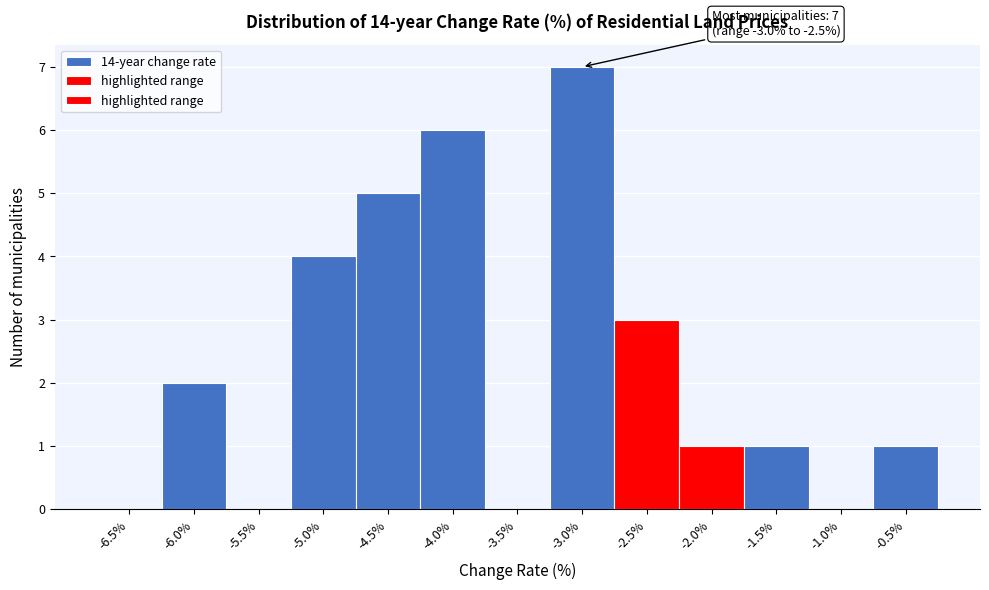

Reading left to right, what are all the values shown in this chart?

-6.5%=0	-6.0%=2	-5.5%=0	-5.0%=4	-4.5%=5	-4.0%=6	-3.5%=0	-3.0%=7	-2.5%=3	-2.0%=1	-1.5%=1	-1.0%=0	-0.5%=1